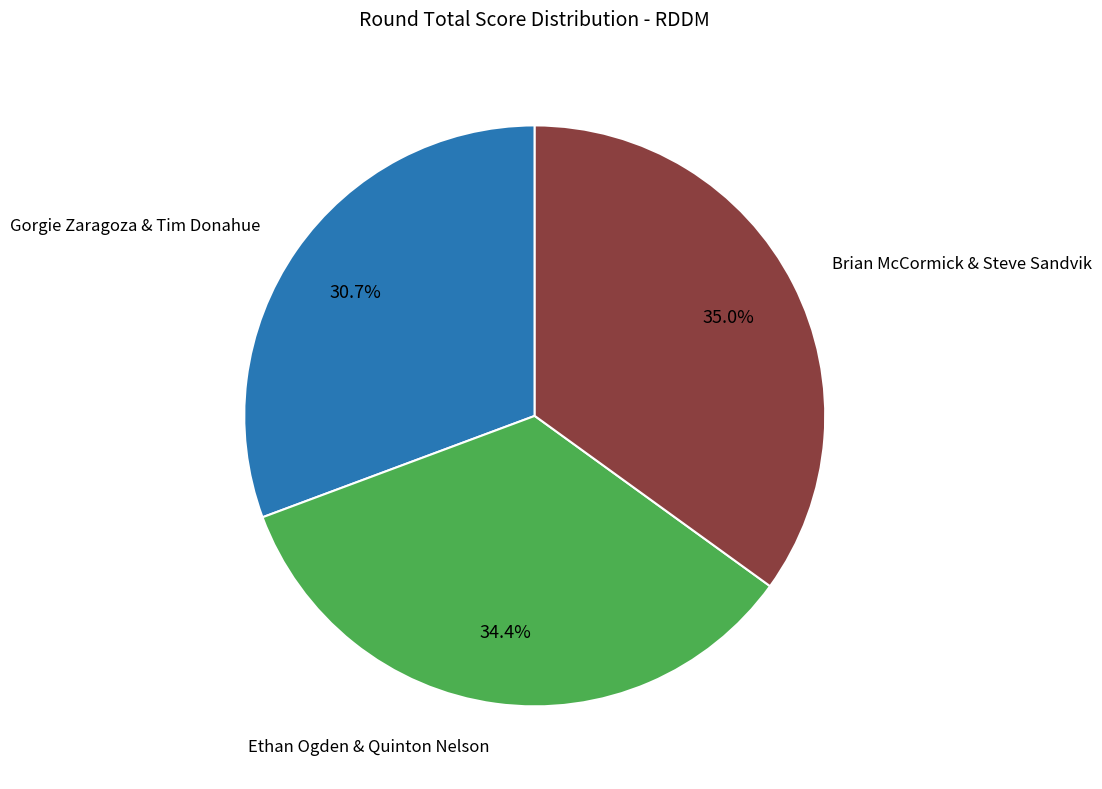

Does any single category account for the majority?

No